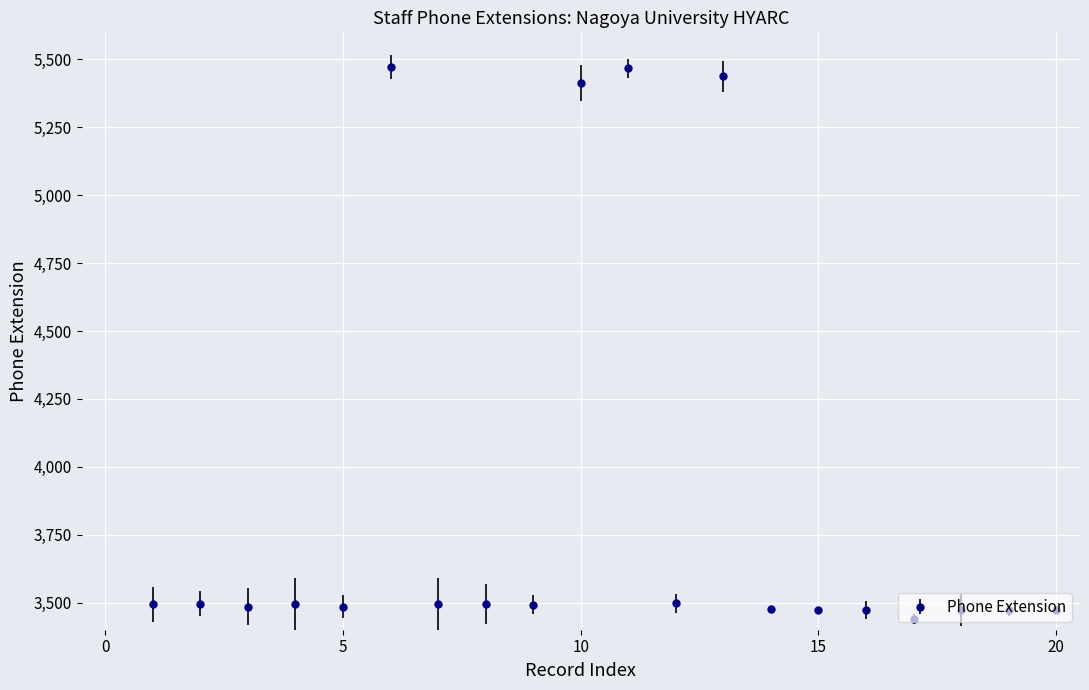

What is the difference between the maximum and minimum values?

2033